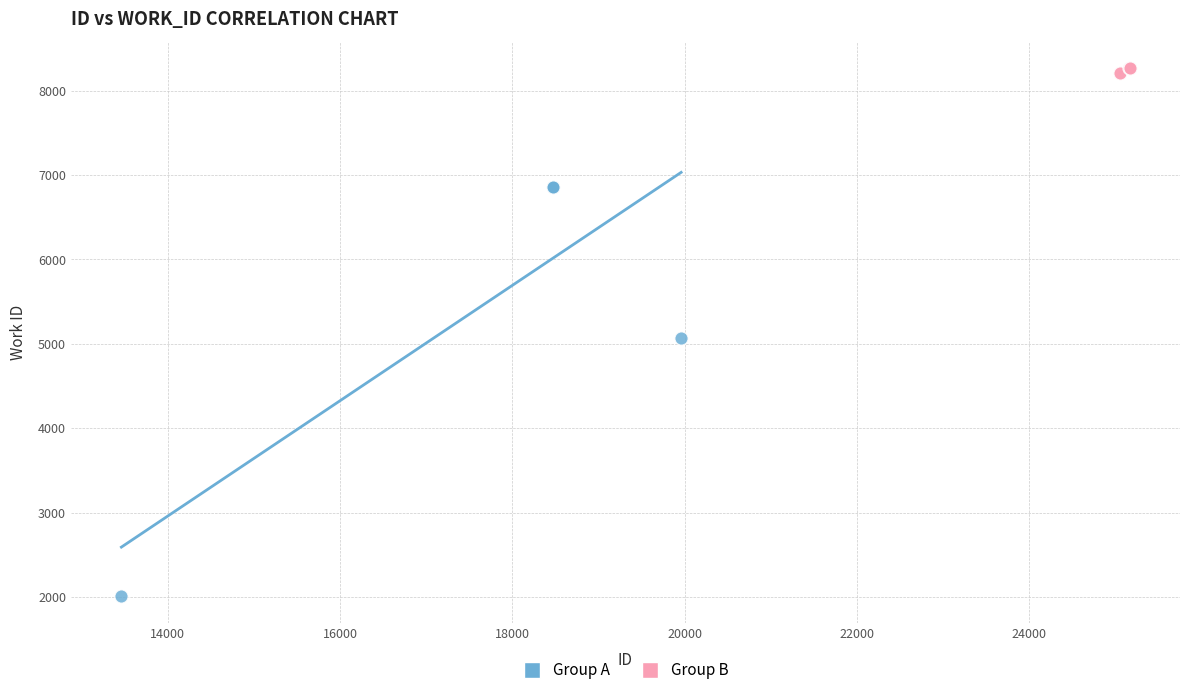

Which series contains the highest Y value?

Group B